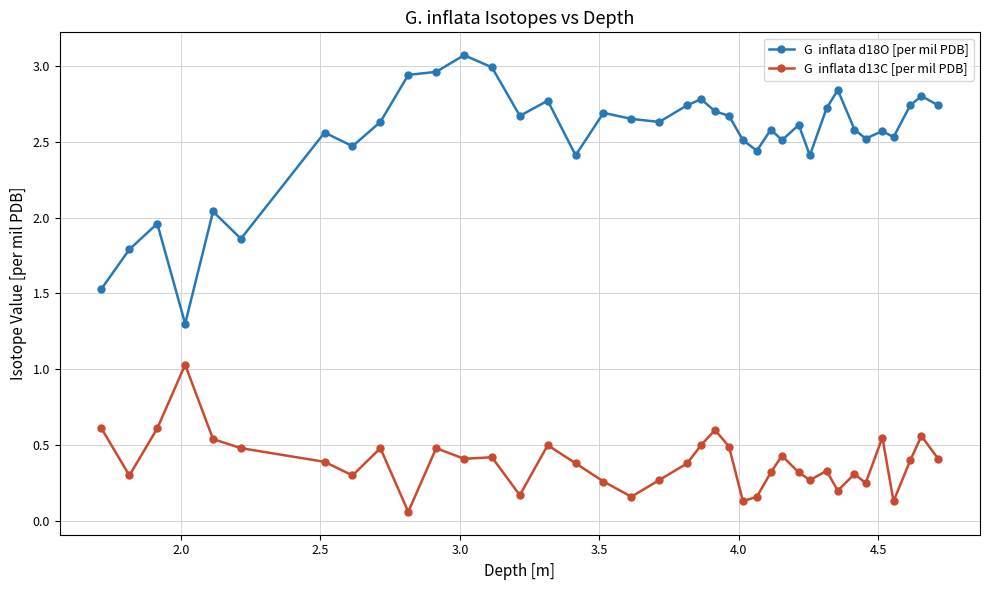

What is the maximum value shown in the chart?

3.1